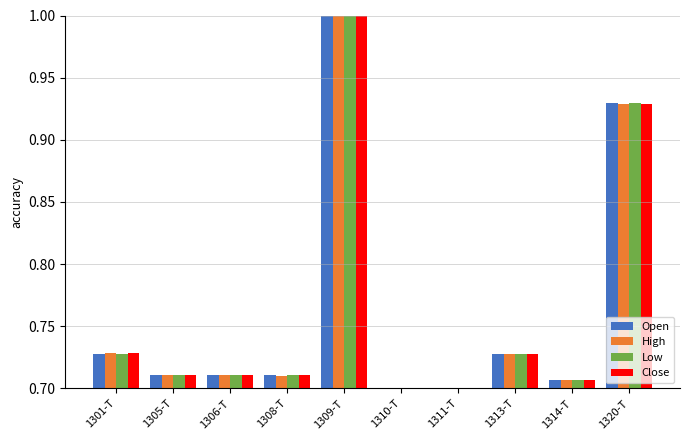

What is the greatest value displayed?

1.0